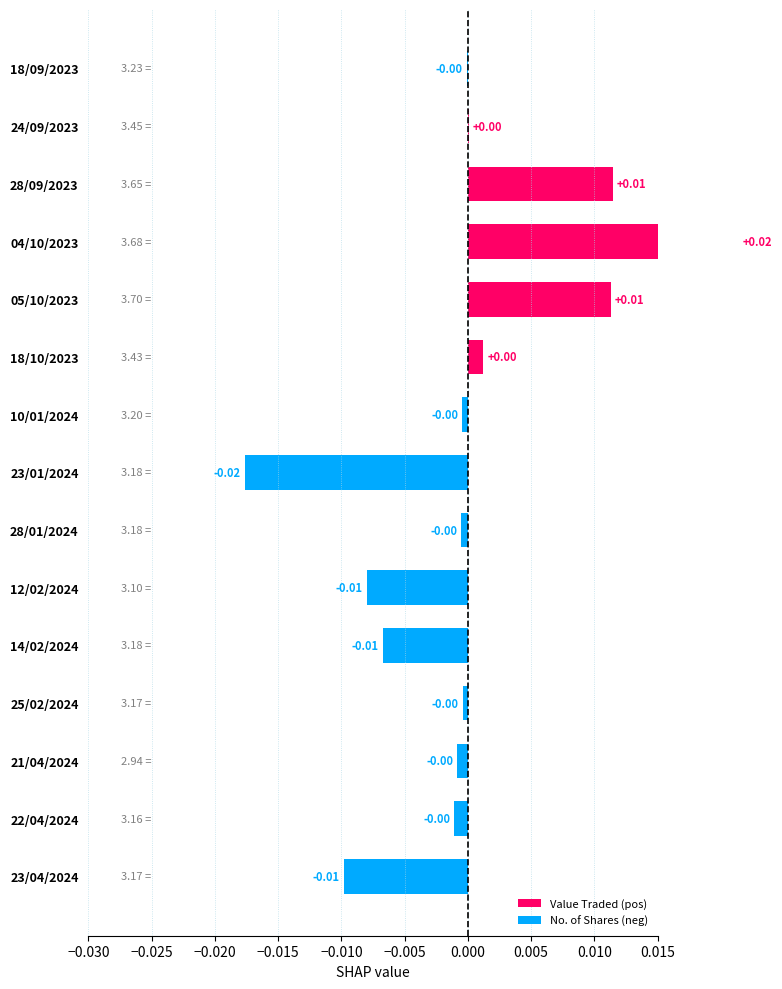

Is it true that the value at 23/01/2024 is -0.0?

True